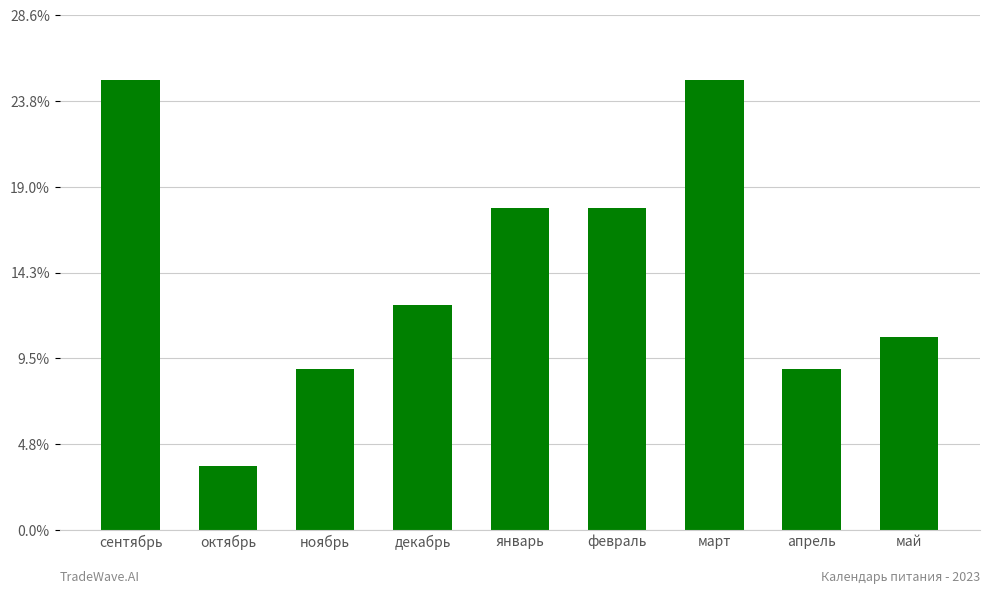

Rank the categories by value from lowest to highest.

октябрь, ноябрь, апрель, май, декабрь, январь, февраль, сентябрь, март